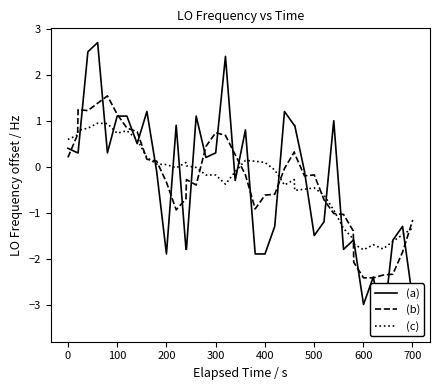

What is the minimum value for (c)?

-1.8